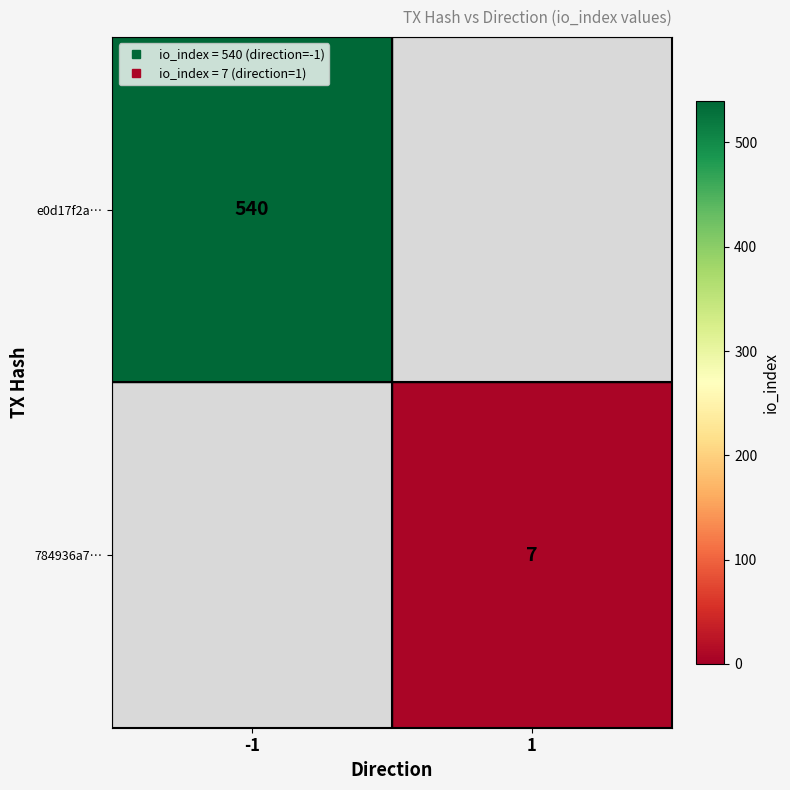

List the series in order of their peak value, highest first.

e0d17f2a…, 784936a7…